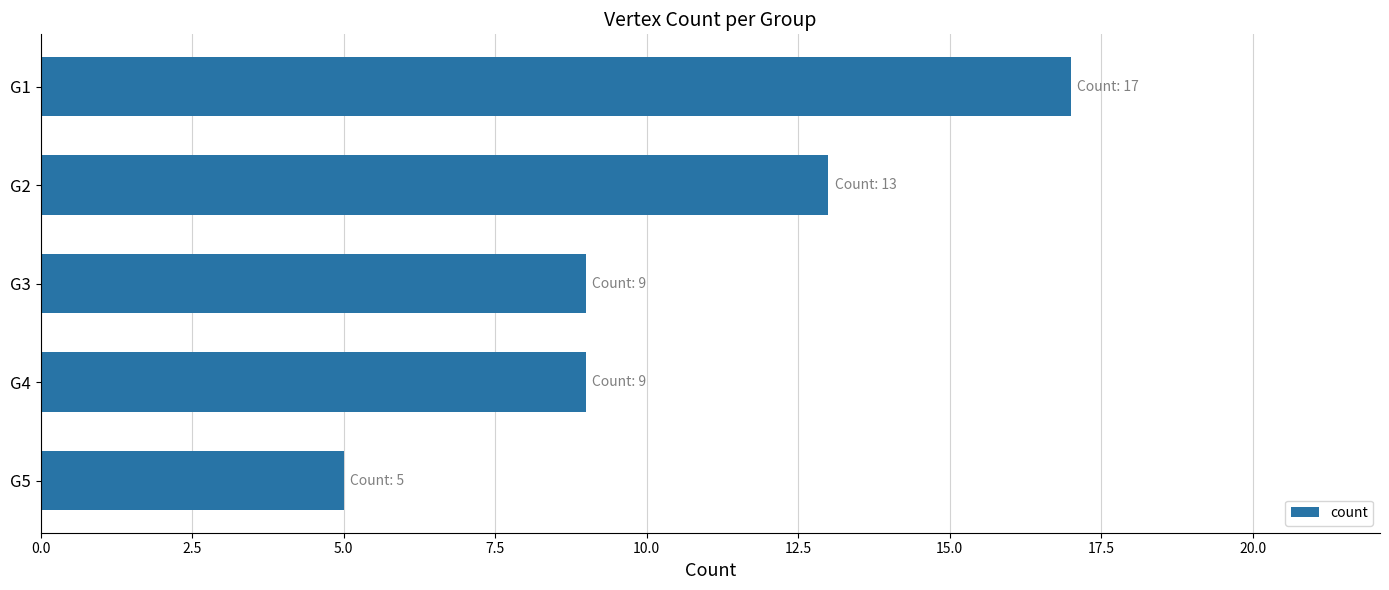

What is the ratio of the value at G5 to the value at G3?

0.6